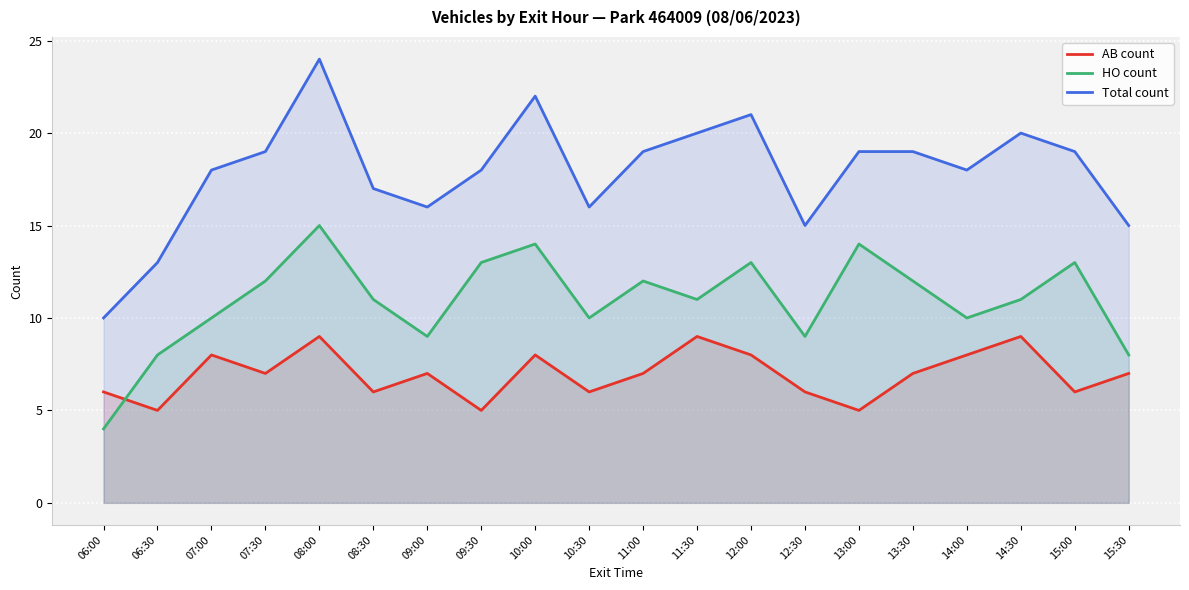

How many data points in AB count are above 7?

7